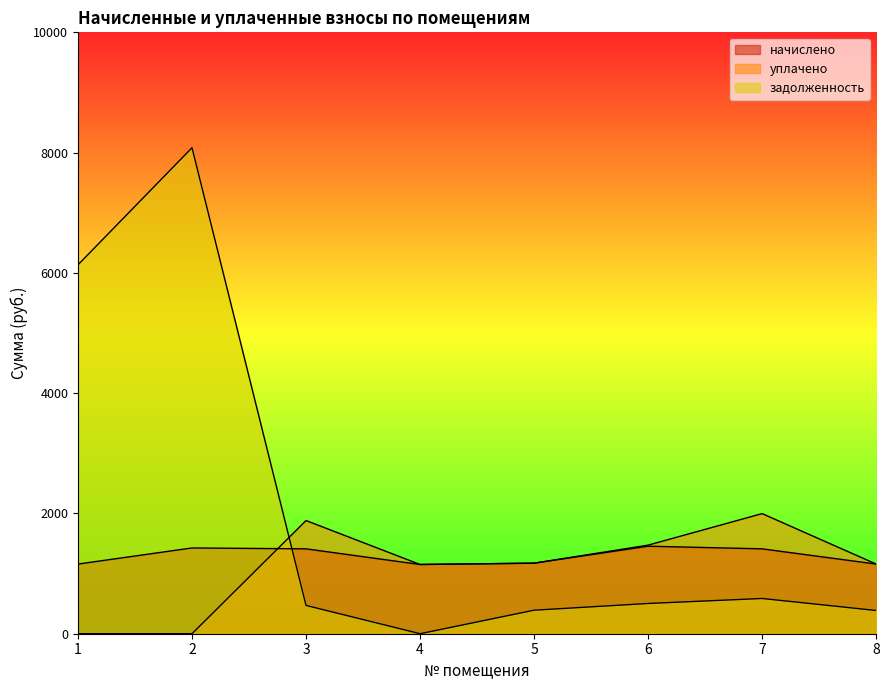

True or false: уплачено and задолженность cross at least once.

True